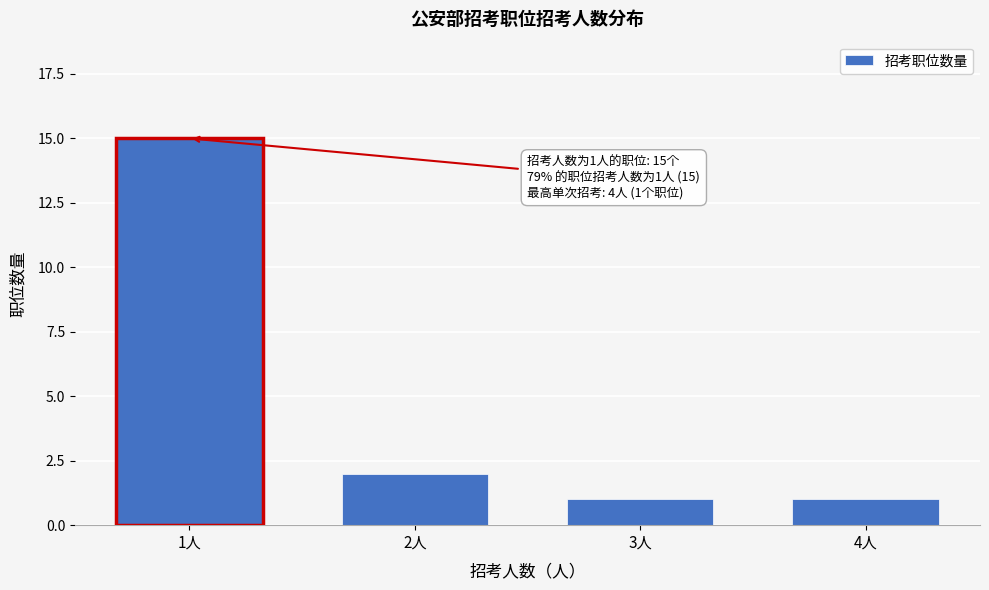

Reading left to right, what are all the values shown in this chart?

15	2	1	1